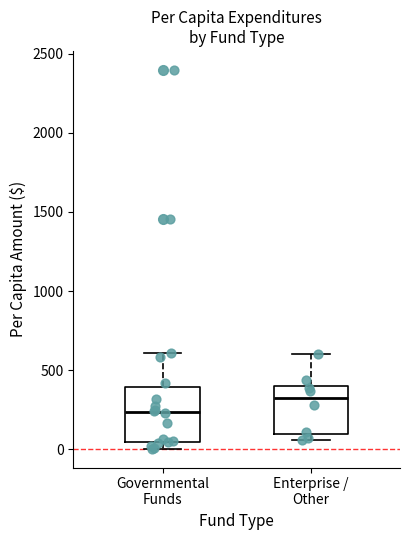

Which box's median line is the highest?

Enterprise / Other